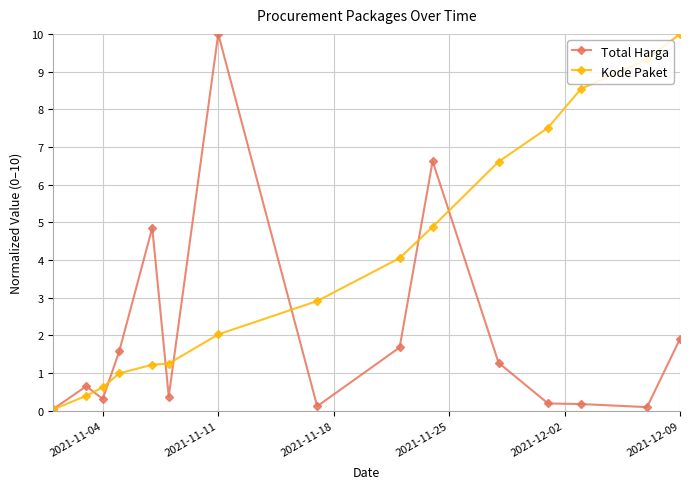

True or false: Kode Paket and Total Harga cross at least once.

True